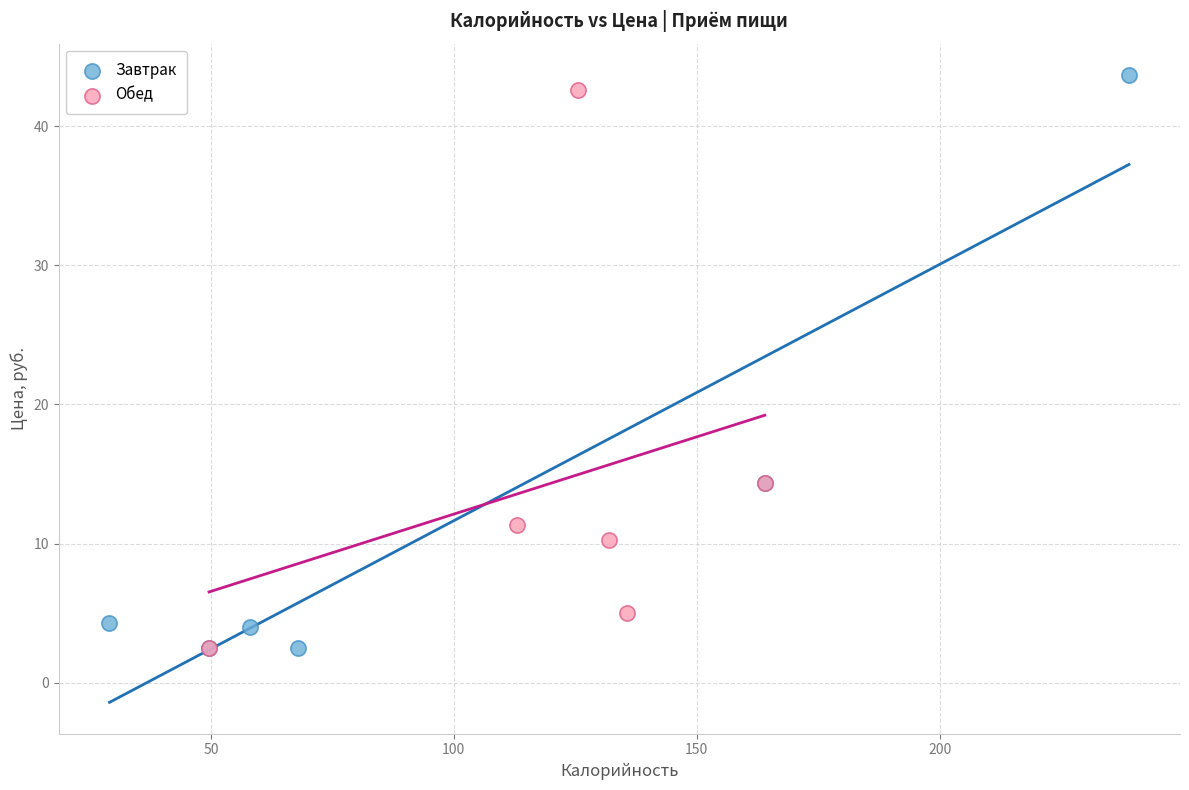

Which series has the largest Y range (max minus min)?

Завтрак